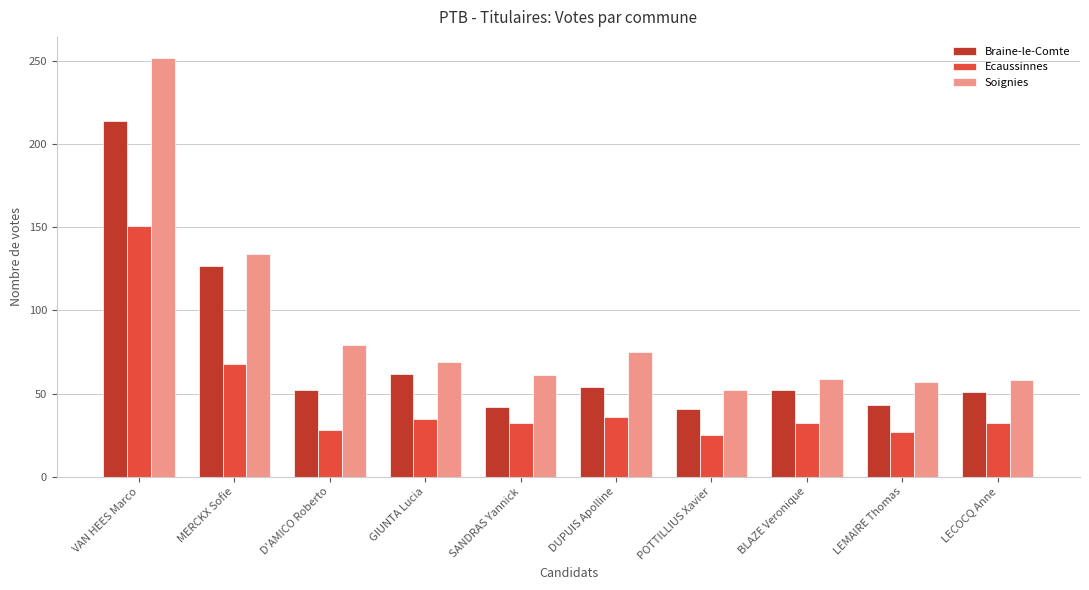

Which series has the largest total across all categories?

Soignies